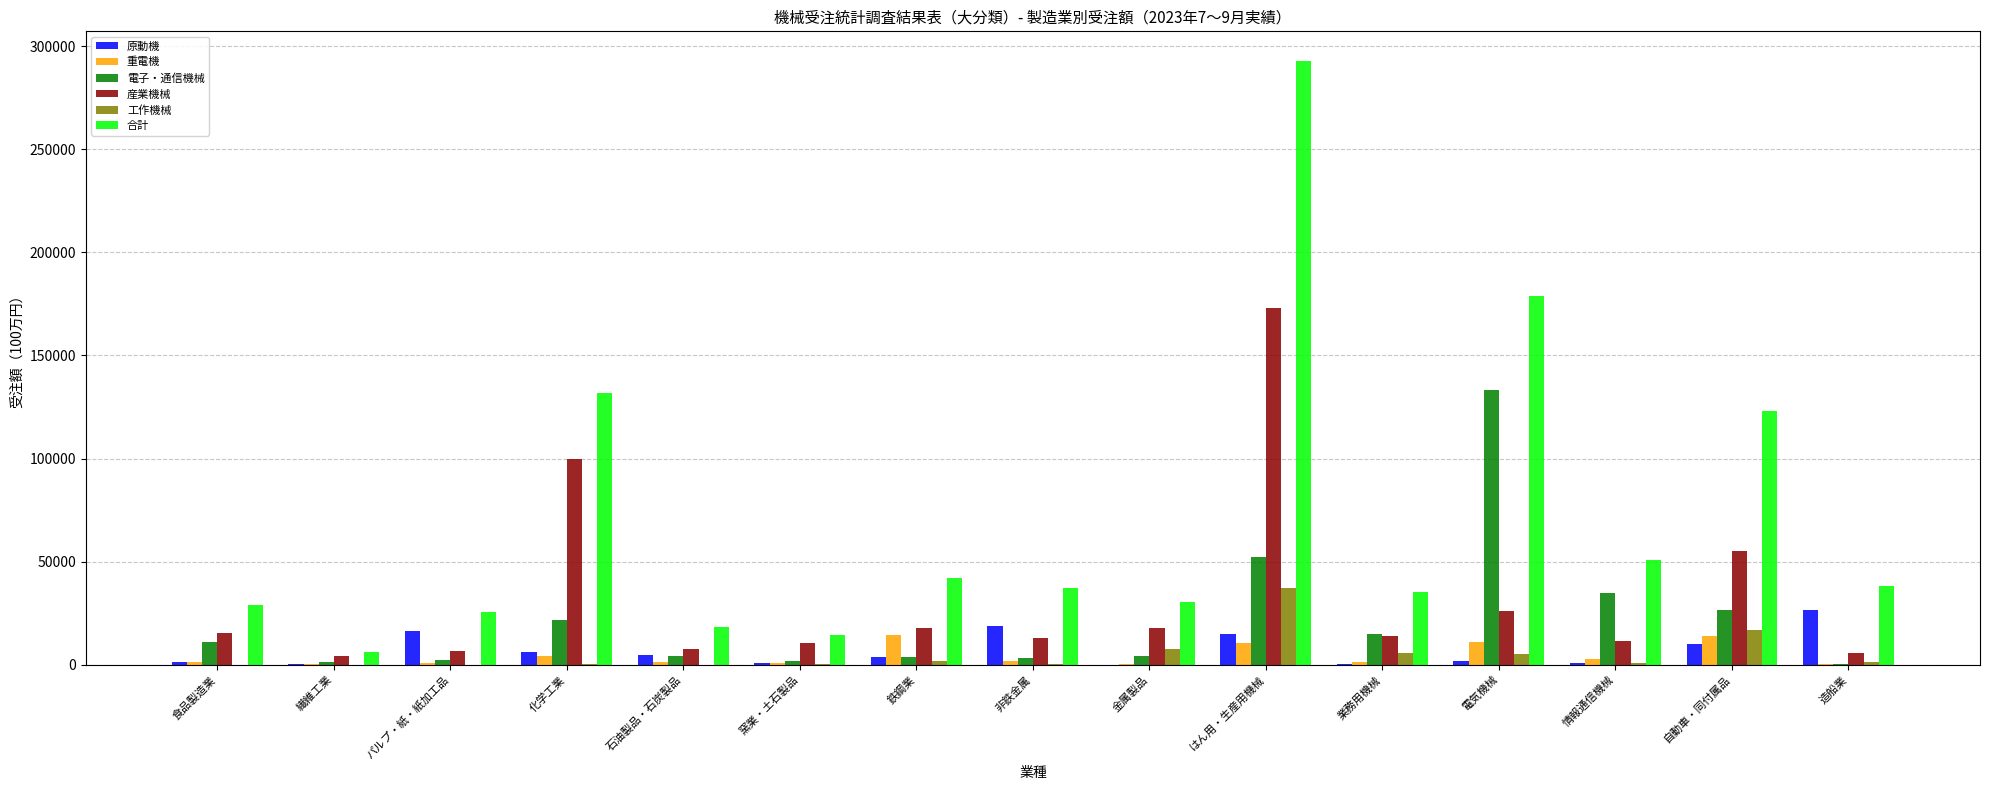

At which label is 産業機械 closest to 88578?

化学工業